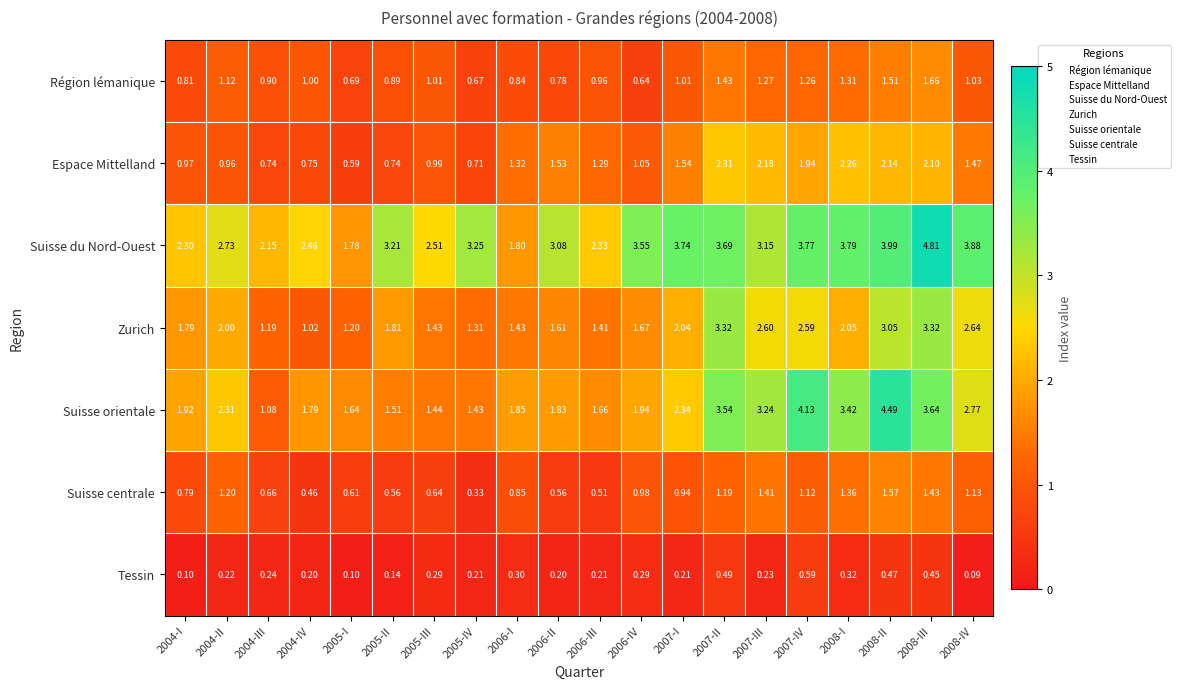

At how many categories does at least one series exceed 0?

20